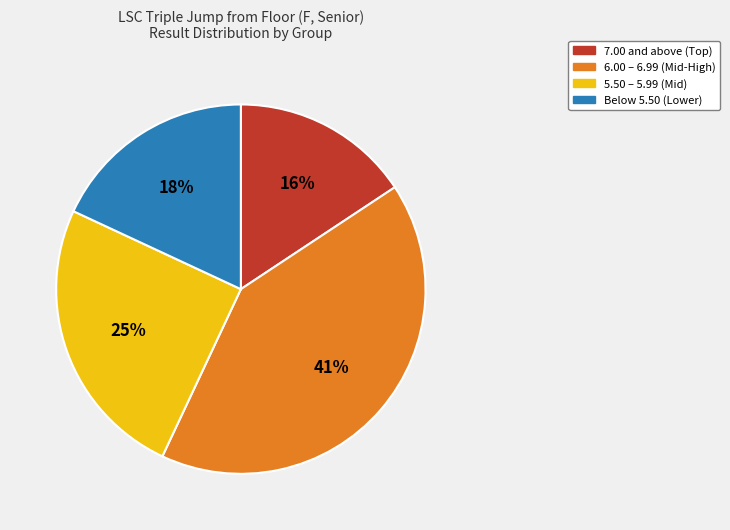

Does any single category account for the majority?

No